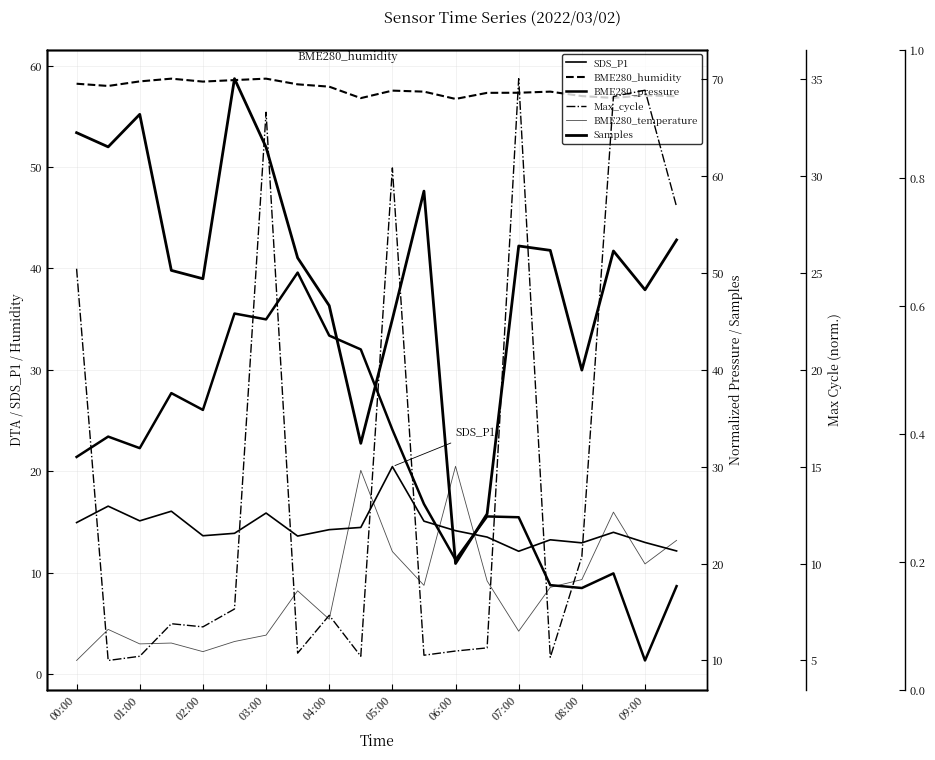

What is the difference between the highest and lowest values at 06:00?

51.2